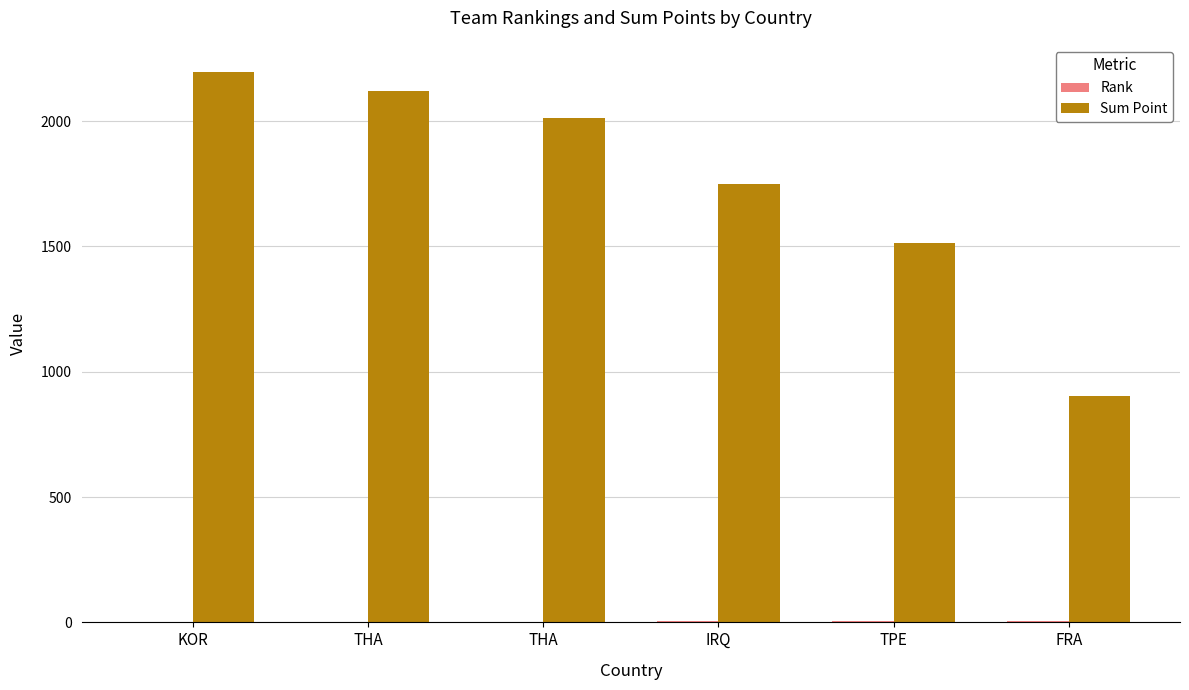

Are the bars grouped side by side (vs. stacked)?

Yes